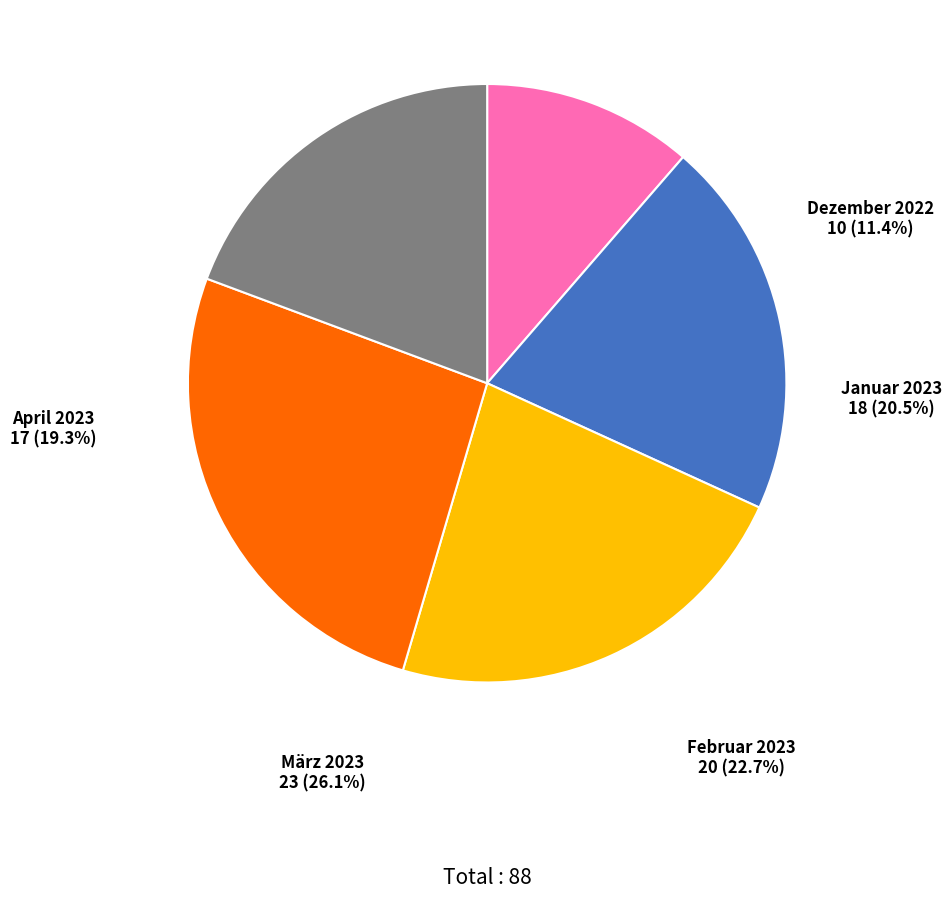

Rank the categories by value from lowest to highest.

Dezember 2022, April 2023, Januar 2023, Februar 2023, März 2023